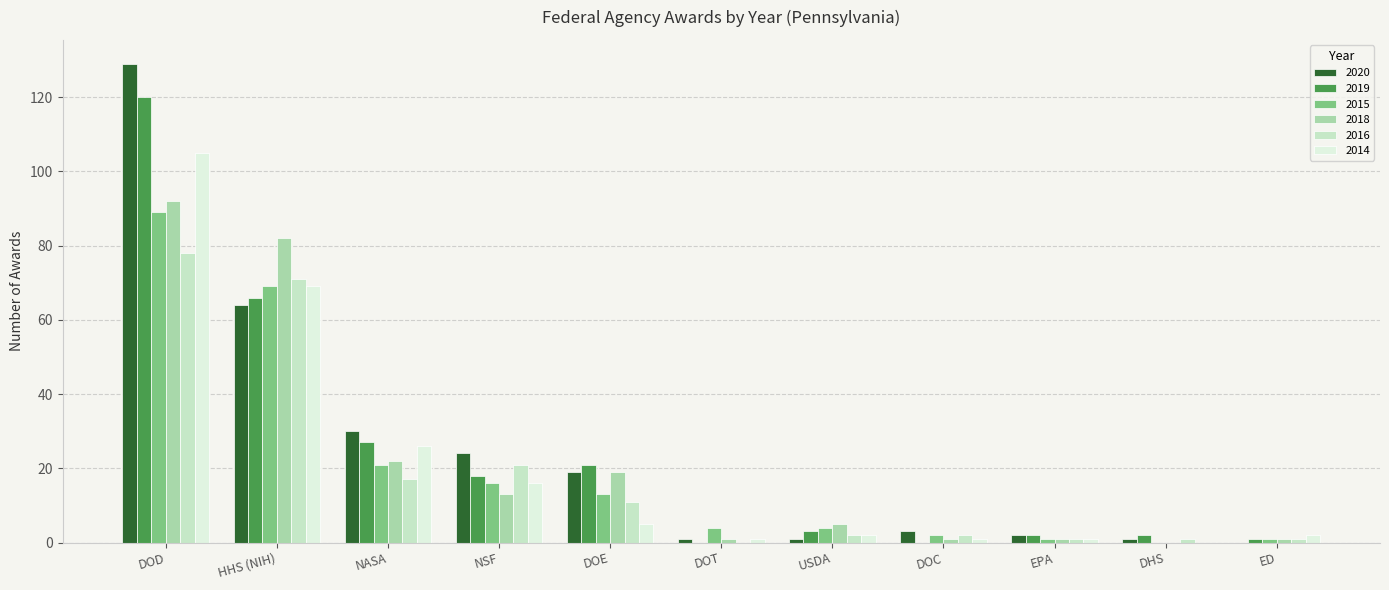

What position from the left is DOE?

5